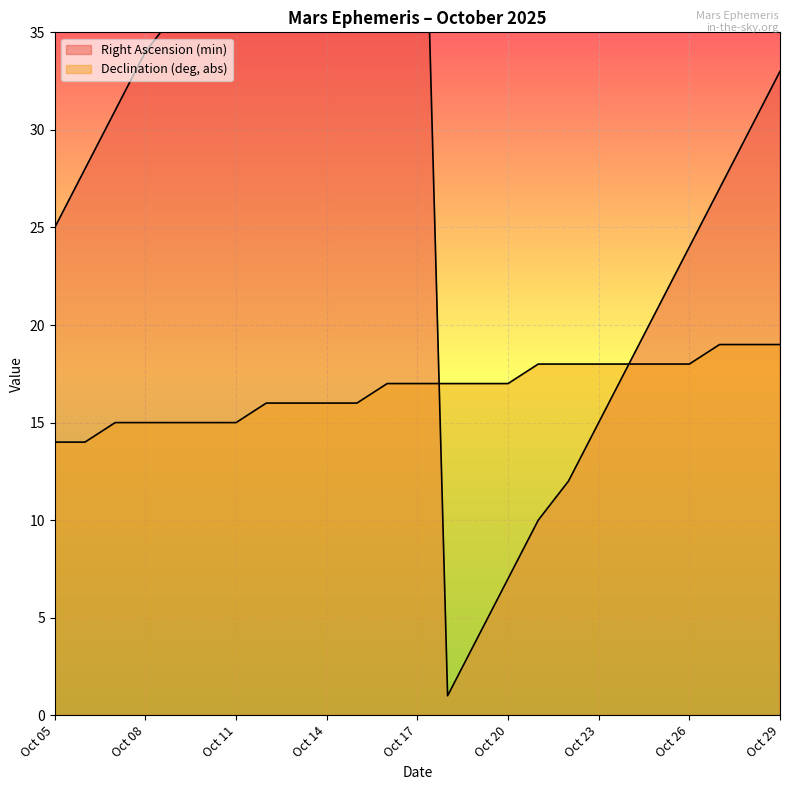

Is it true that Declination (deg, abs) equals 31 at Oct 26?

False